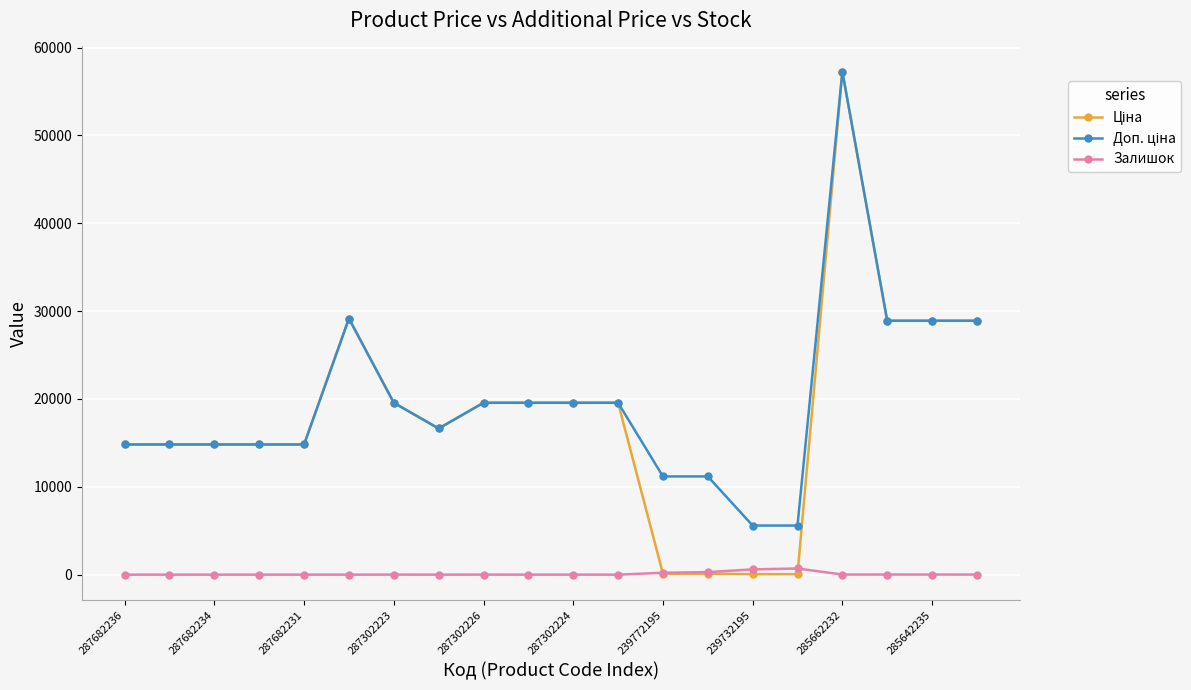

What is the greatest value displayed?

57258.0